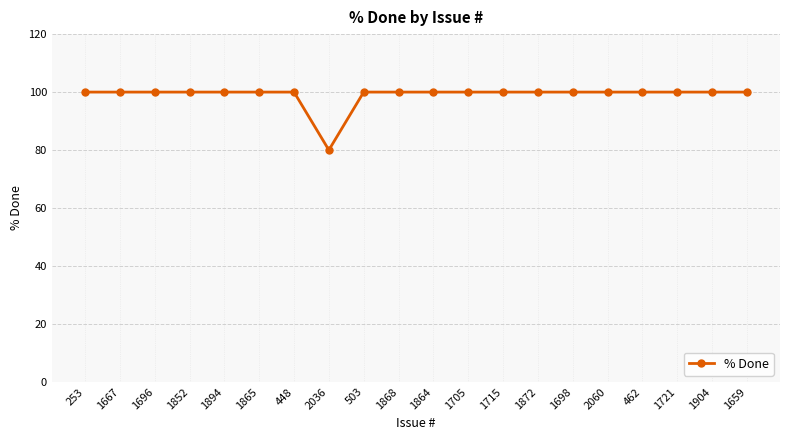

What is the ratio of the value at 1872 to the value at 253?

1.0